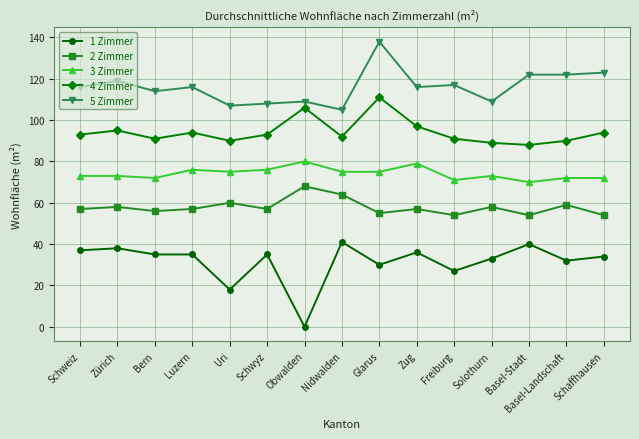

What is the label of the 7th point from the right?

Glarus